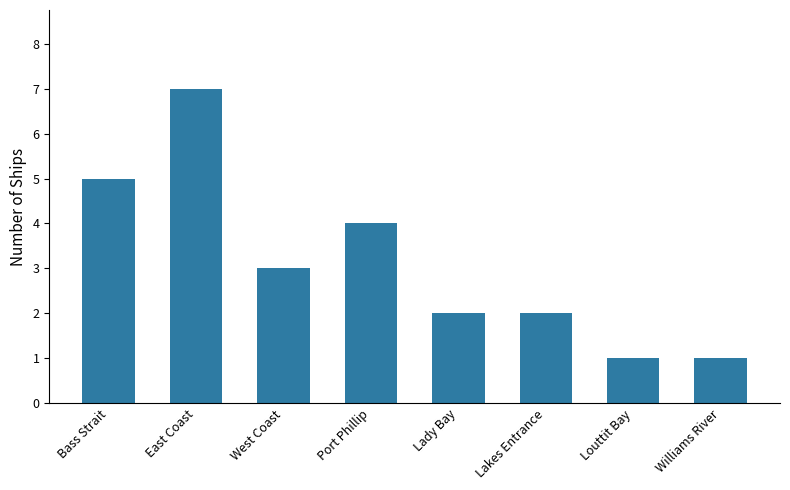

Reading left to right, transcribe all the data shown in this chart.

Bass Strait=5	East Coast=7	West Coast=3	Port Phillip=4	Lady Bay=2	Lakes Entrance=2	Louttit Bay=1	Williams River=1